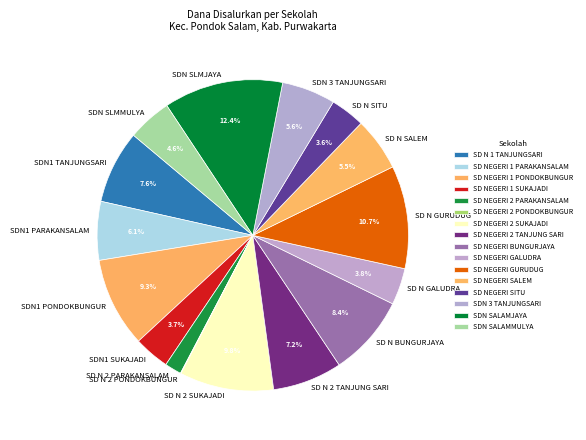

What is the ratio of the value at SD NEGERI SITU to the value at SD NEGERI 1 PONDOKBUNGUR?

0.4